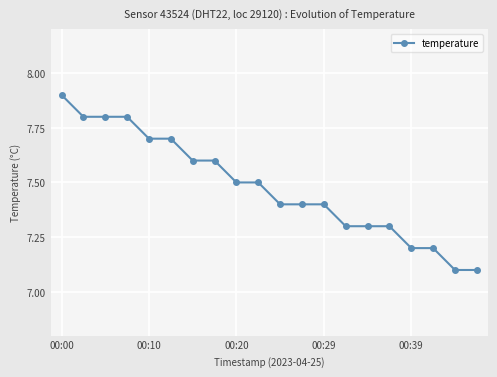

What is the value of the 13th point from the left?

7.4